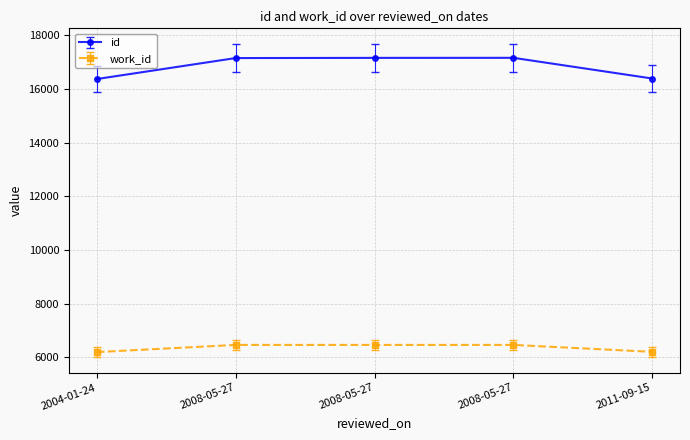

How many lines are shown in the chart?

2